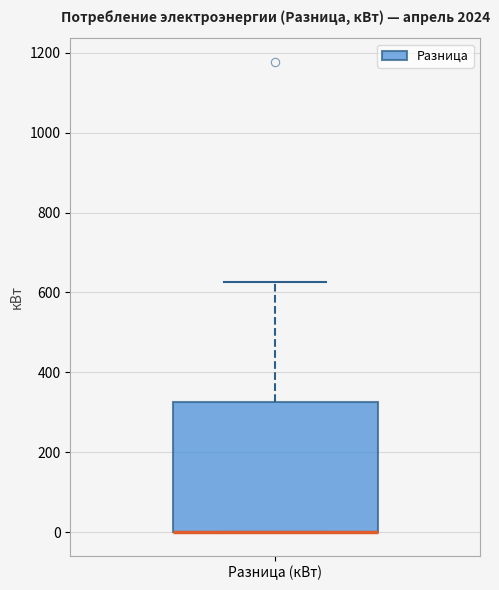

Transcribe this box plot: give where the median line is, the range the box spans, and where the two whiskers end, as read against the y-axis. The values are not printed on the chart, so give them approximately, as read against the axis.

median 0 (drawn on the box's lower edge), box 0 to 320, whiskers 0 to 620